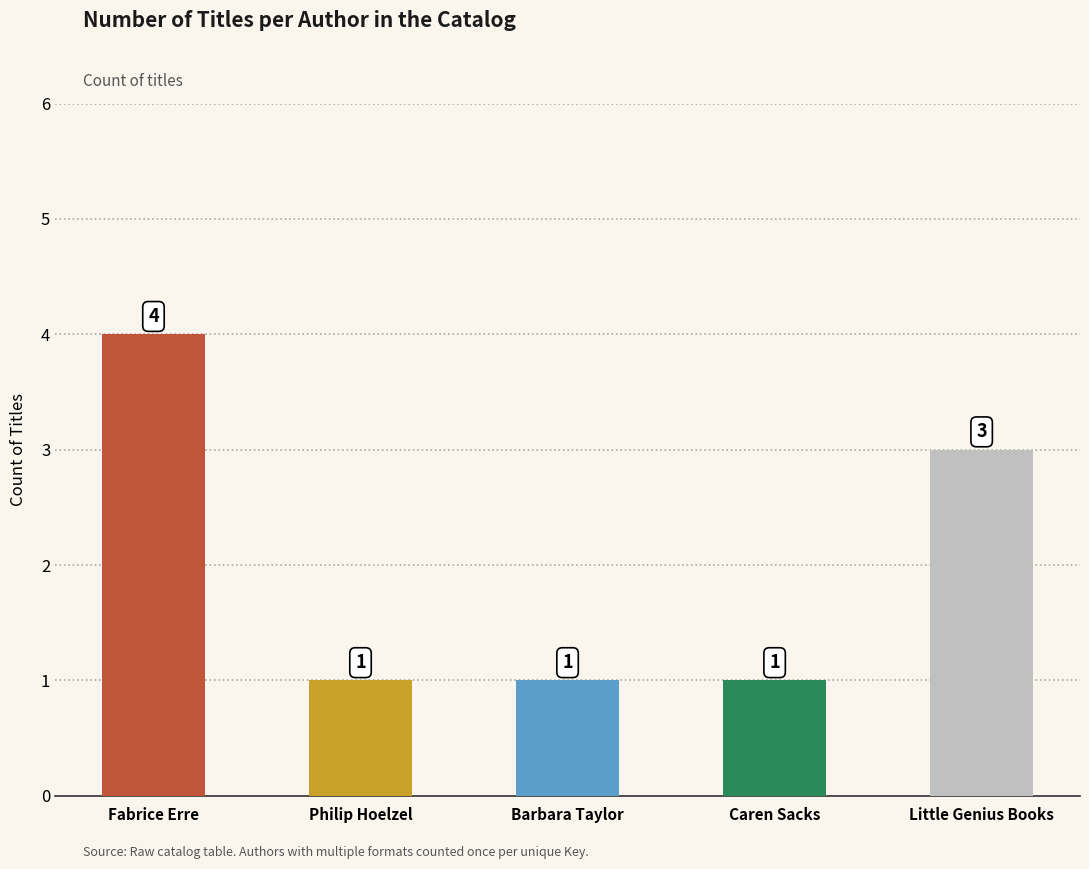

What position from the left is Fabrice Erre?

1